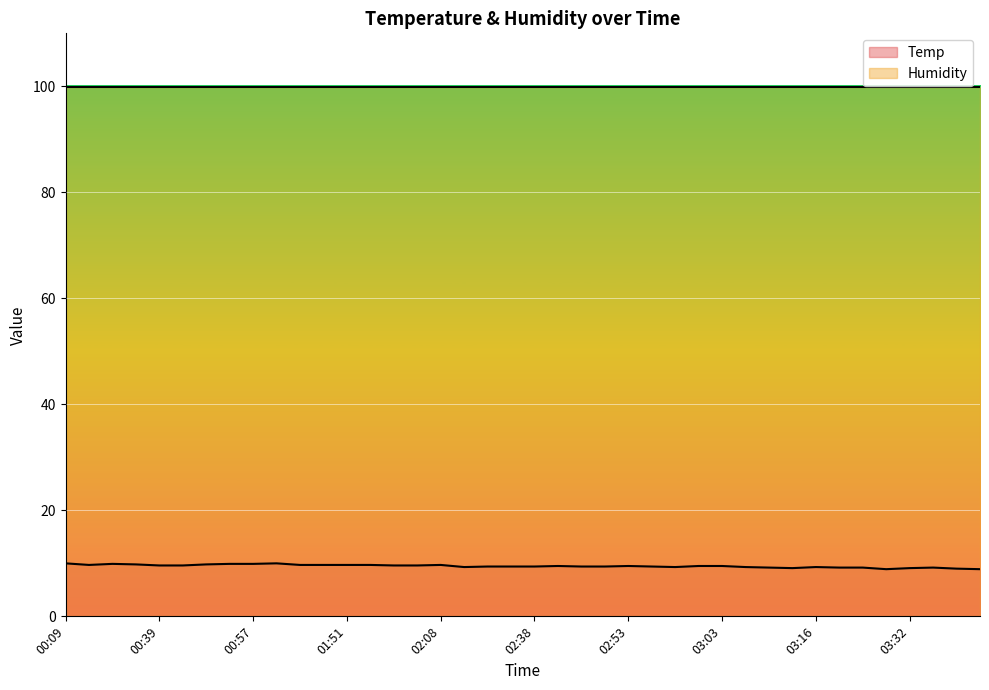

What is the label of the 5th point from the left?

00:39